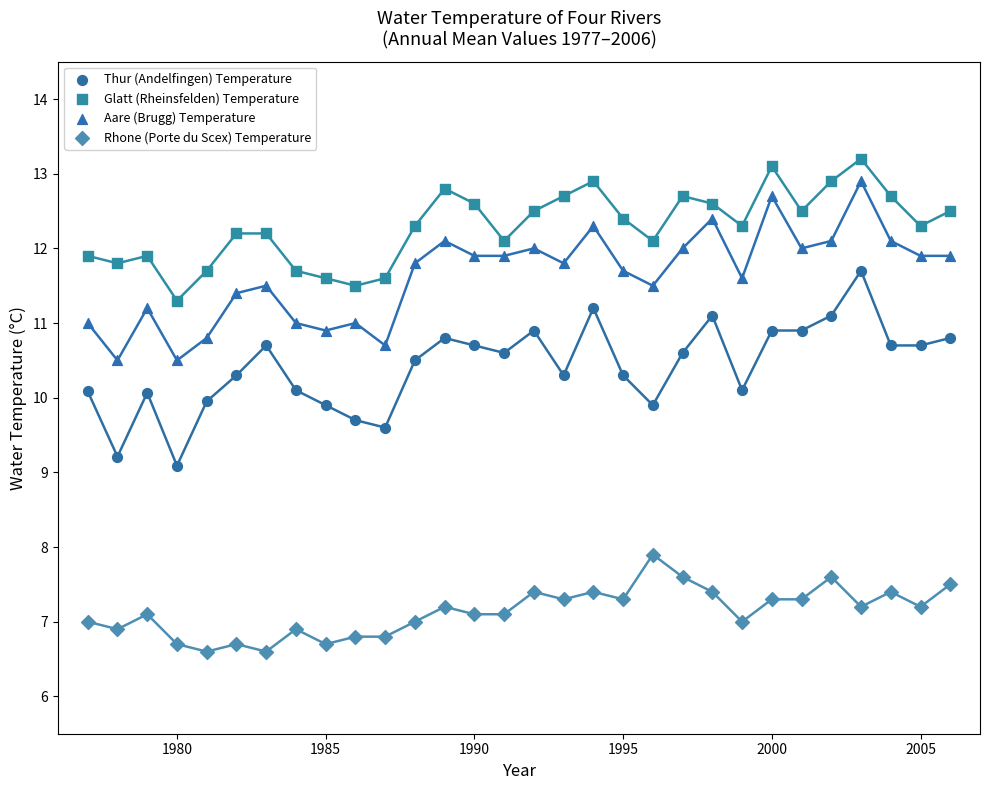

Which series reaches the minimum Y coordinate?

Rhone (Porte du Scex) Temperature